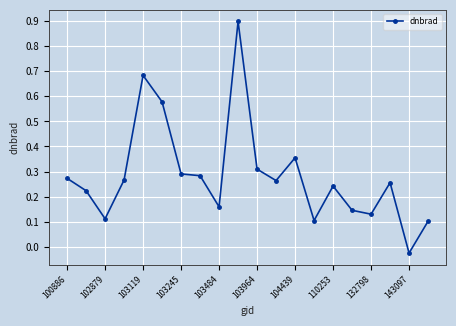

True or false: there are more than 2 points higher than both neighbors.

True